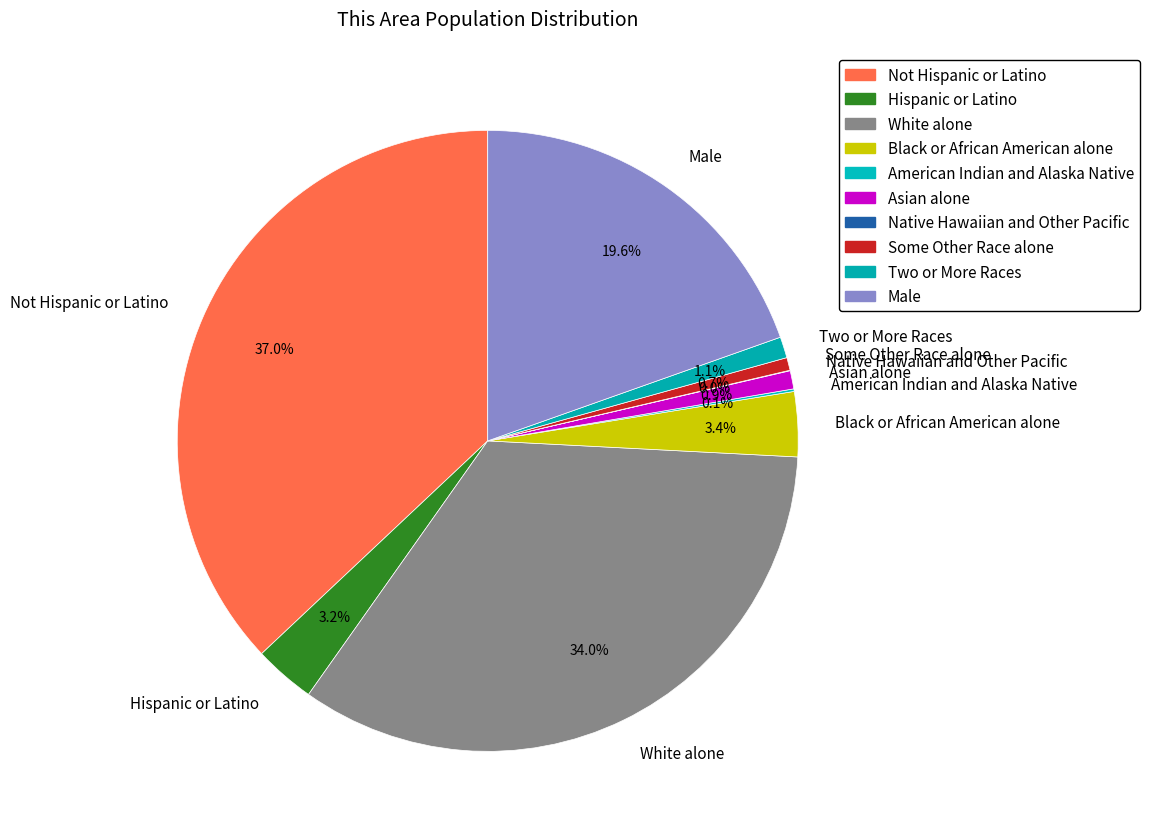

Is it true that Male is 12% of the pie?

False